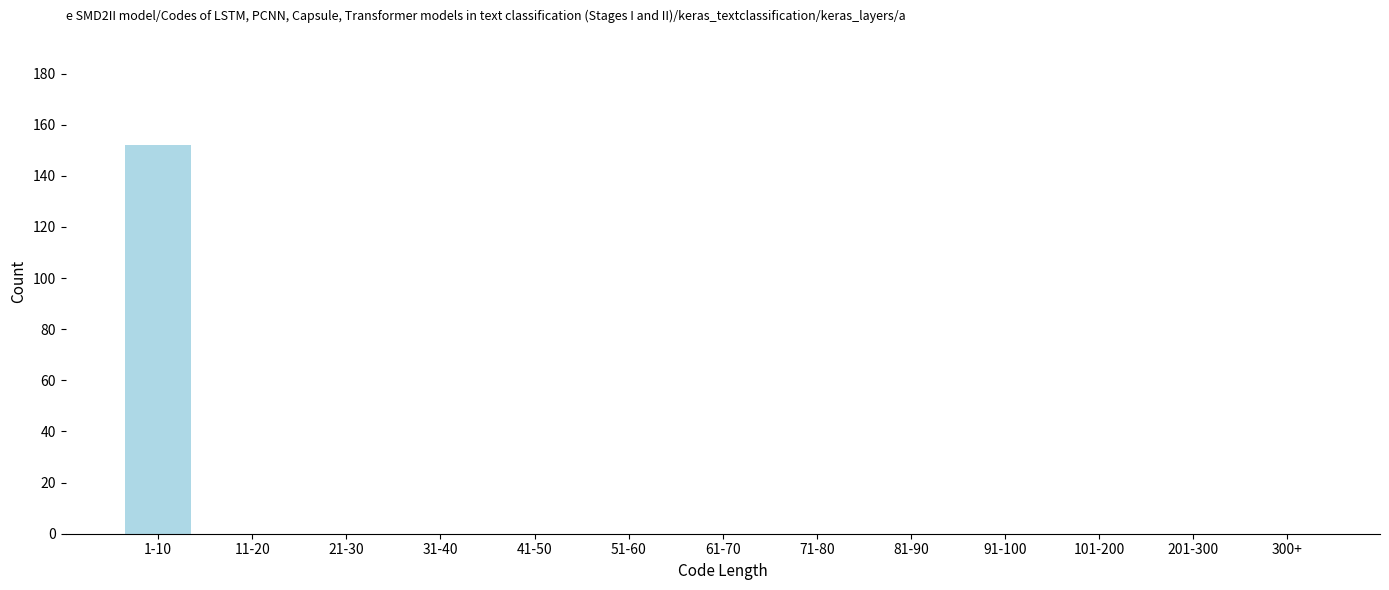

Reading left to right, list all the values displayed in this chart.

1-10=152	11-20=0	21-30=0	31-40=0	41-50=0	51-60=0	61-70=0	71-80=0	81-90=0	91-100=0	101-200=0	201-300=0	300+=0